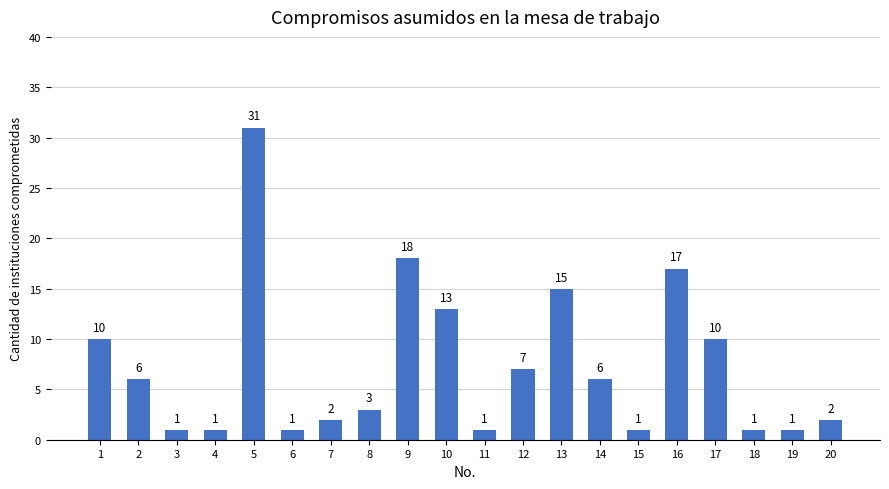

Read the value at 16.

17